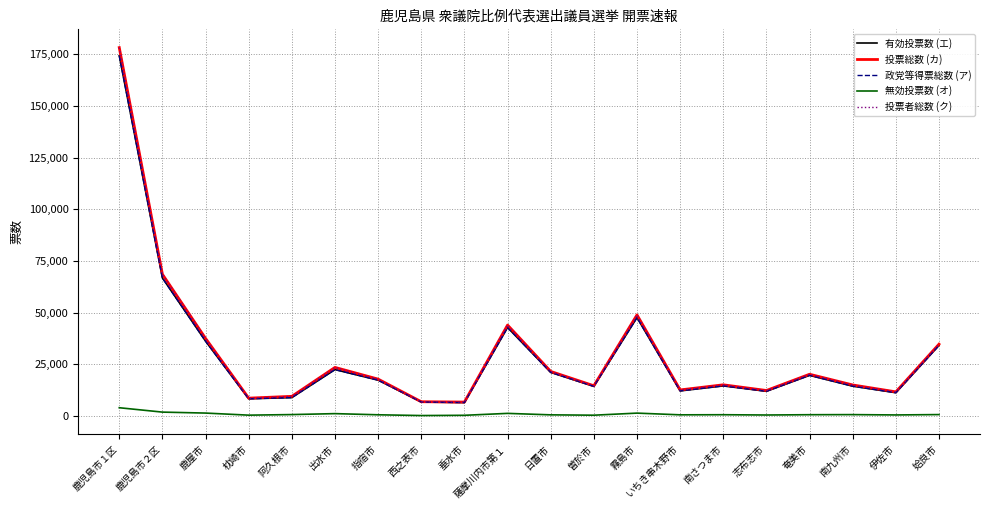

True or false: 投票総数 (カ) and 無効投票数 (オ) intersect in this chart.

False